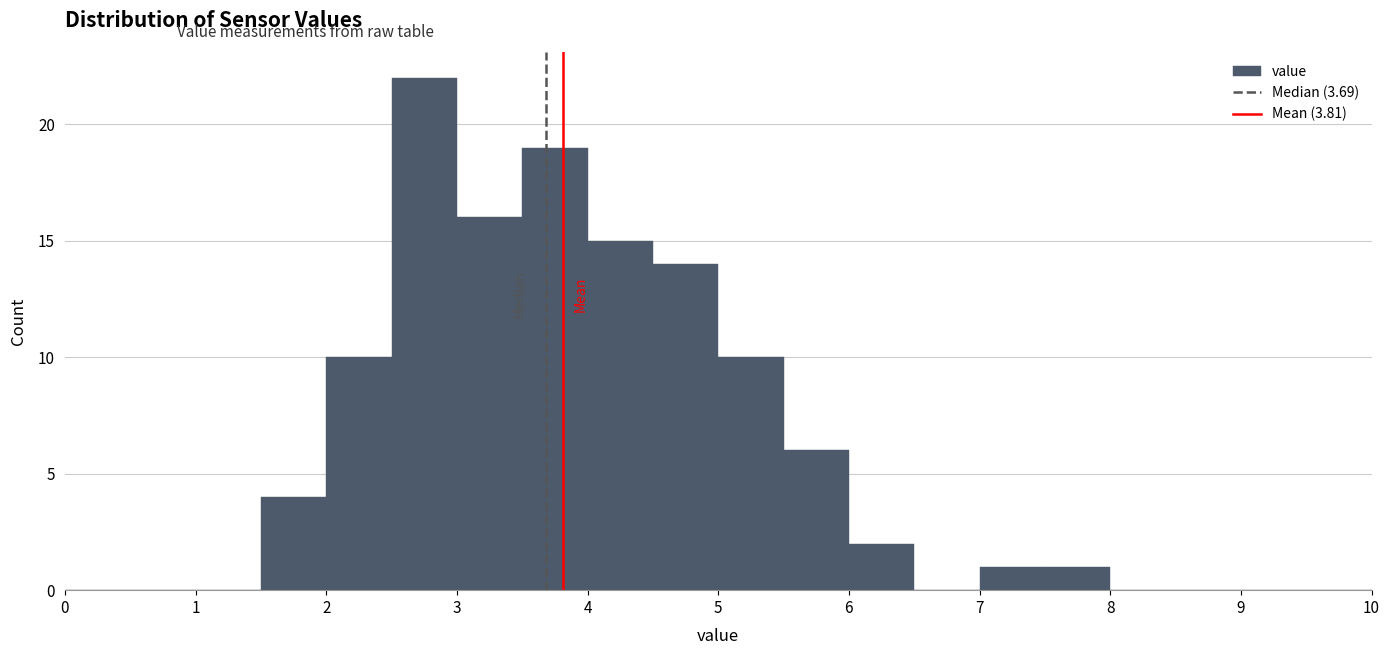

Reading left to right, transcribe this chart: for each bar, give the range it covers on the x-axis and its height. The values are not printed on the chart, so give them approximately, as read against the axis.

0.0 to 0.5: 0
0.5 to 1.0: 0
1.0 to 1.5: 0
1.5 to 2.0: 4
2.0 to 2.5: 10
2.5 to 3.0: 22
3.0 to 3.5: 16
3.5 to 4.0: 19
4.0 to 4.5: 15
4.5 to 5.0: 14
5.0 to 5.5: 10
5.5 to 6.0: 6
6.0 to 6.5: 2
6.5 to 7.0: 0
7.0 to 7.5: 1
7.5 to 8.0: 1
8.0 to 8.5: 0
8.5 to 9.0: 0
9.0 to 9.5: 0
9.5 to 10.0: 0